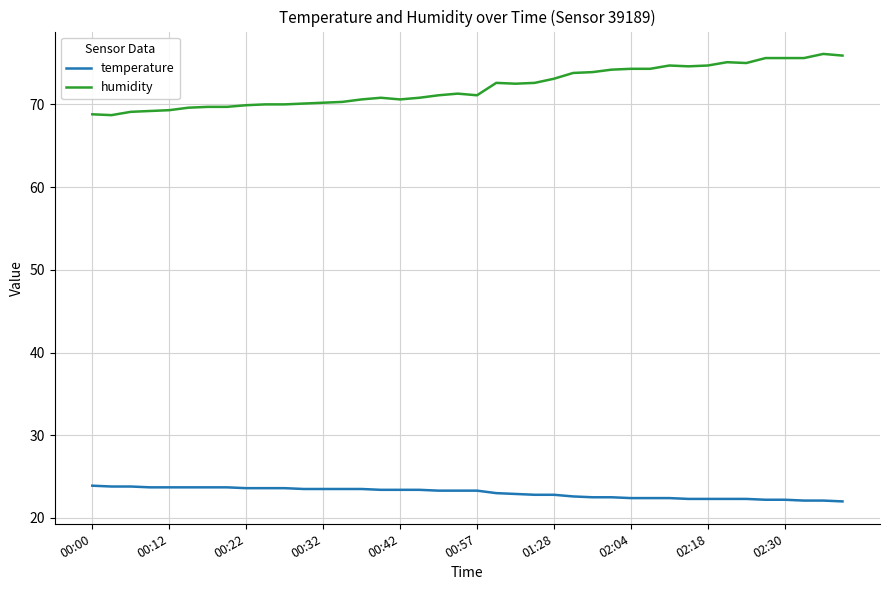

True or false: humidity and temperature cross at least once.

False